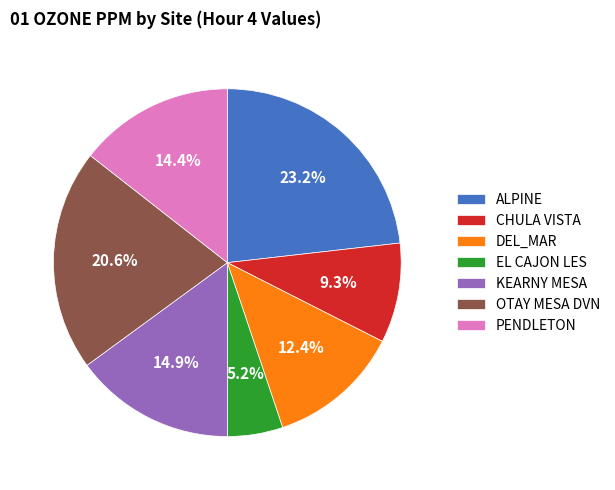

Is it true that DEL_MAR is 18% of the pie?

False